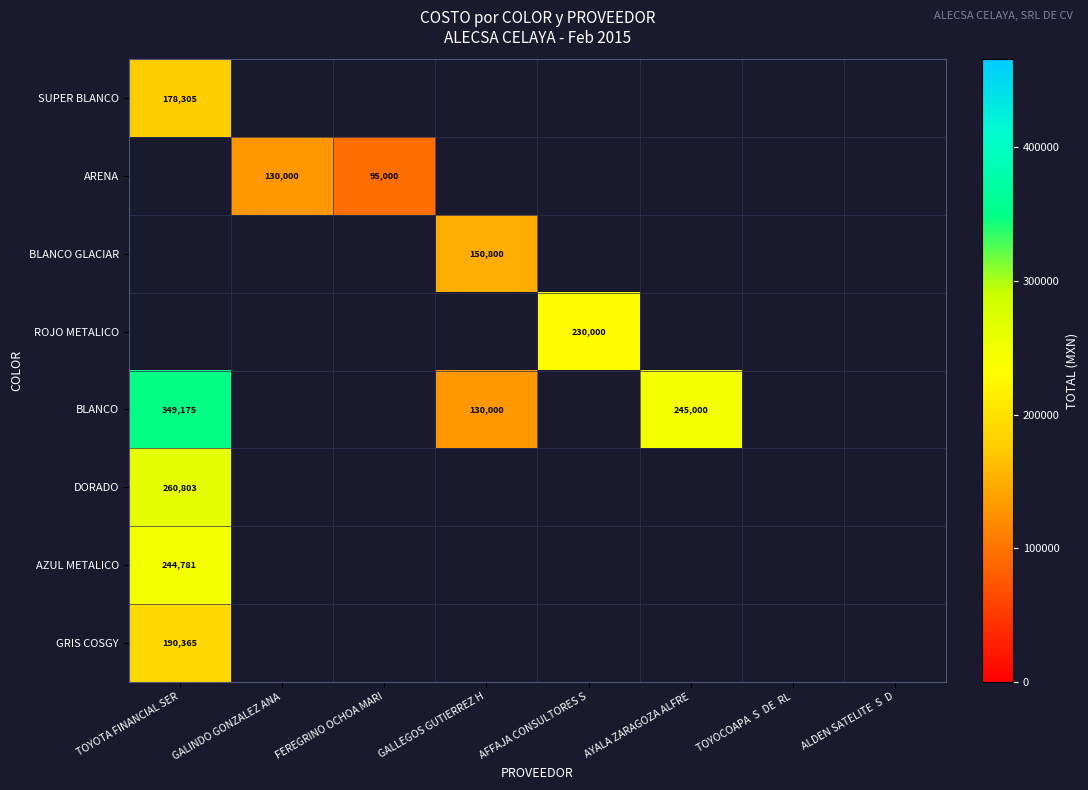

Which category has the highest value in the ARENA series?

TOYOTA FINANCIAL SER